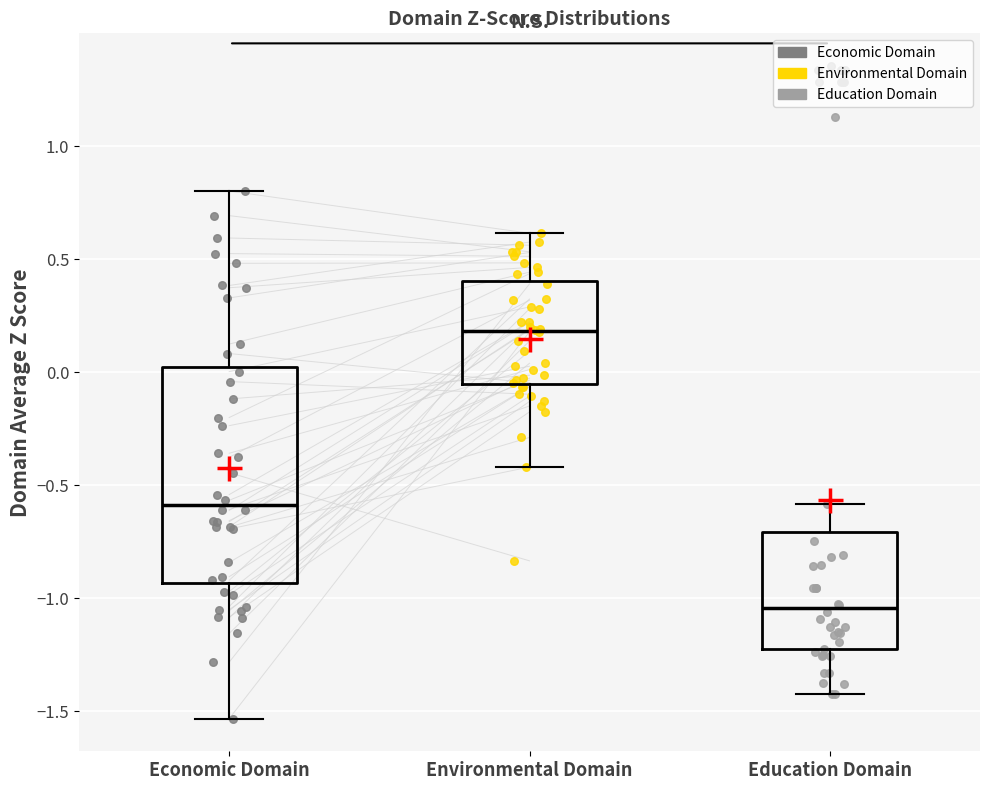

Which box is the tallest, from its lower edge to its upper edge?

Economic Domain